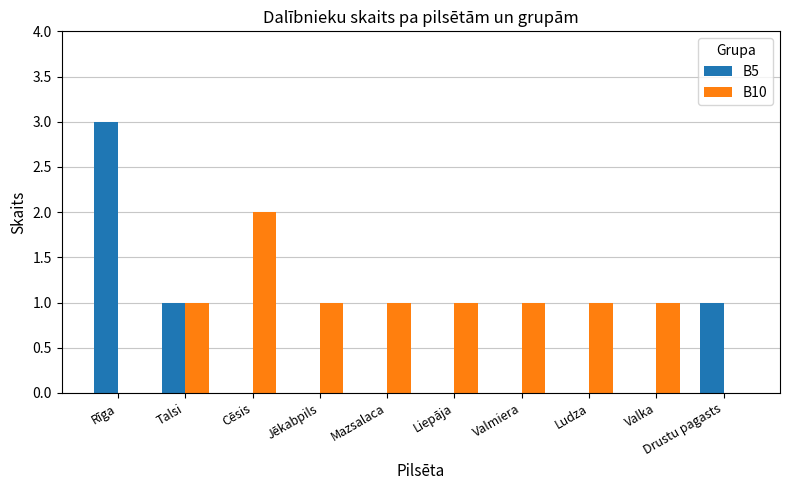

Reading left to right, extract all data points from this chart.

B5: 3	1	0	0	0	0	0	0	0	1
B10: 0	1	2	1	1	1	1	1	1	0